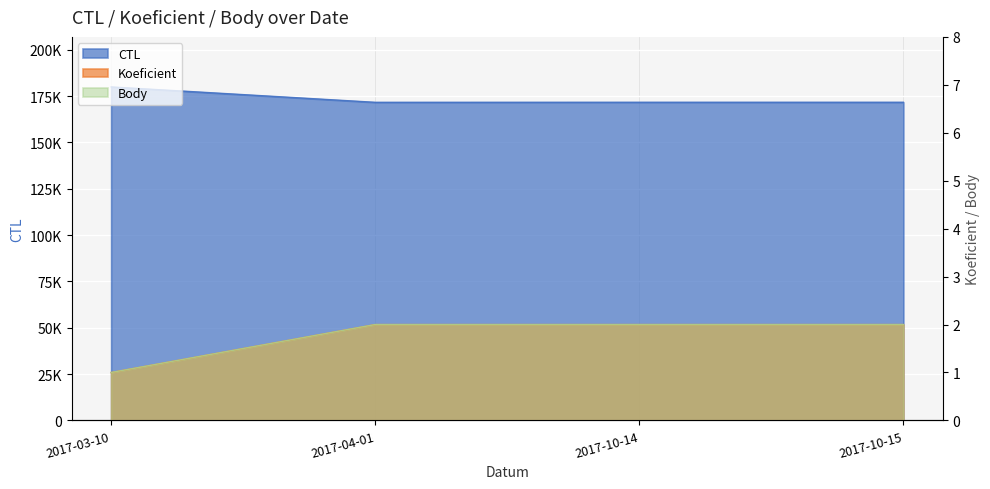

True or false: Koeficient and CTL cross at least once.

False